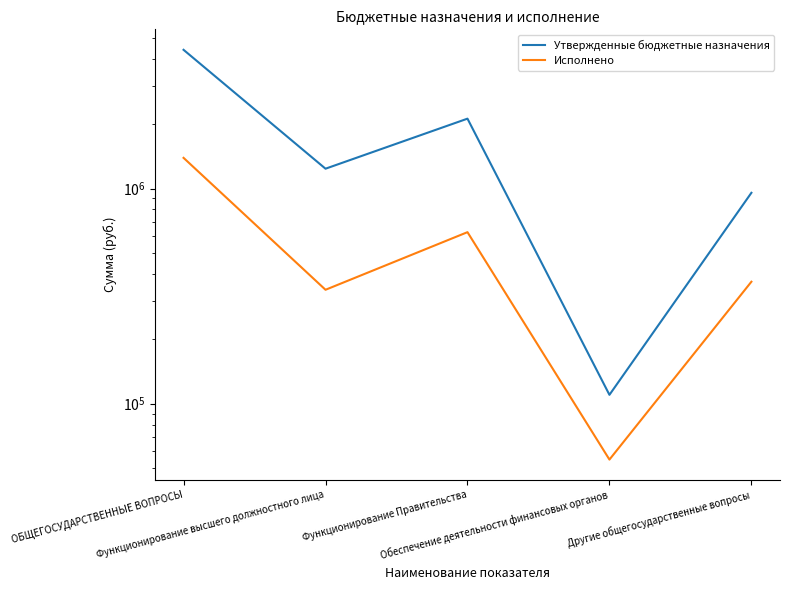

What is the difference between the Утвержденные бюджетные назначения values at Обеспечение деятельности финансовых органов and Функционирование высшего должностного лица?

1128000.0